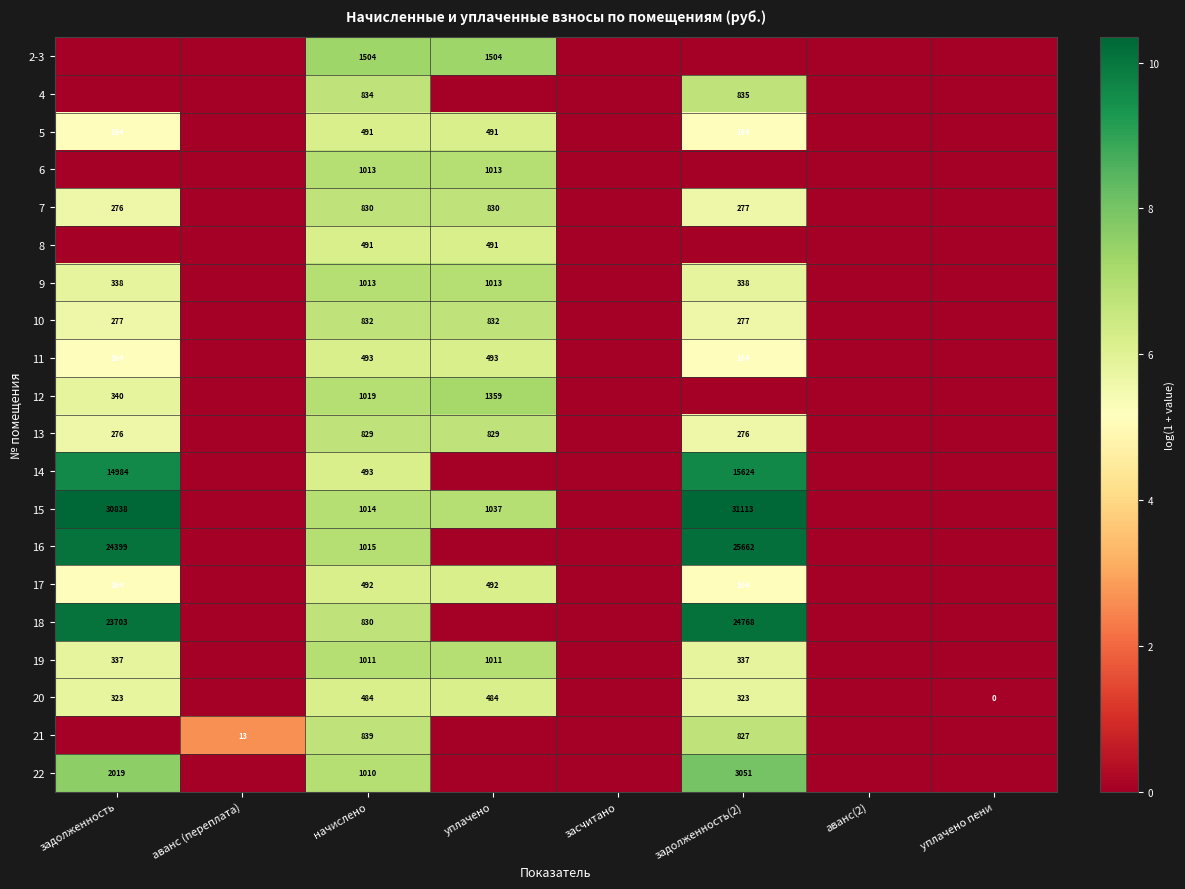

Count the number of data series in this chart.

20